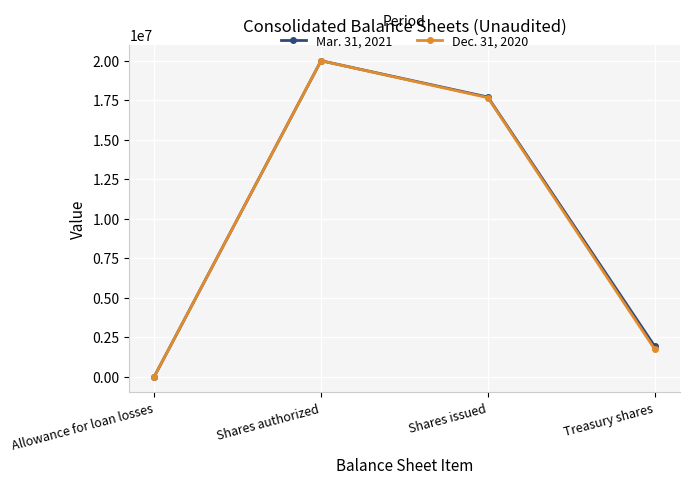

Which category has the lowest value in the Dec. 31, 2020 series?

Allowance for loan losses